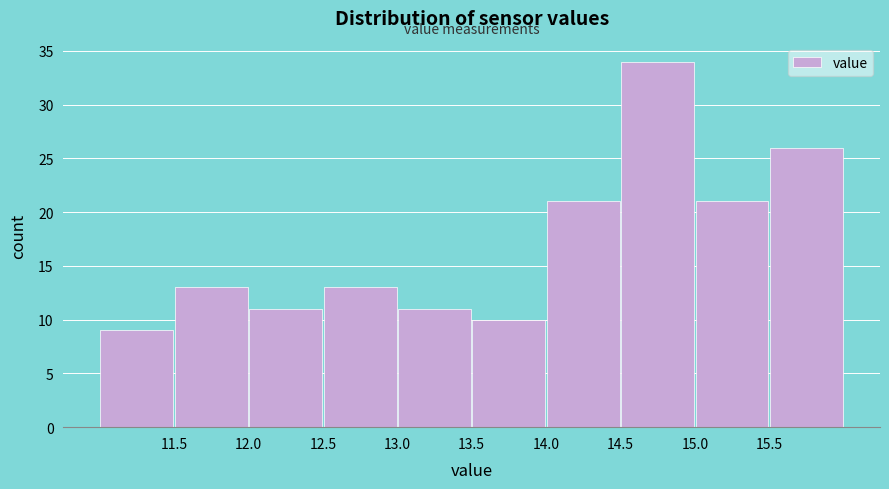

Which range on the x-axis has the tallest bar?

14.5 to 15.0